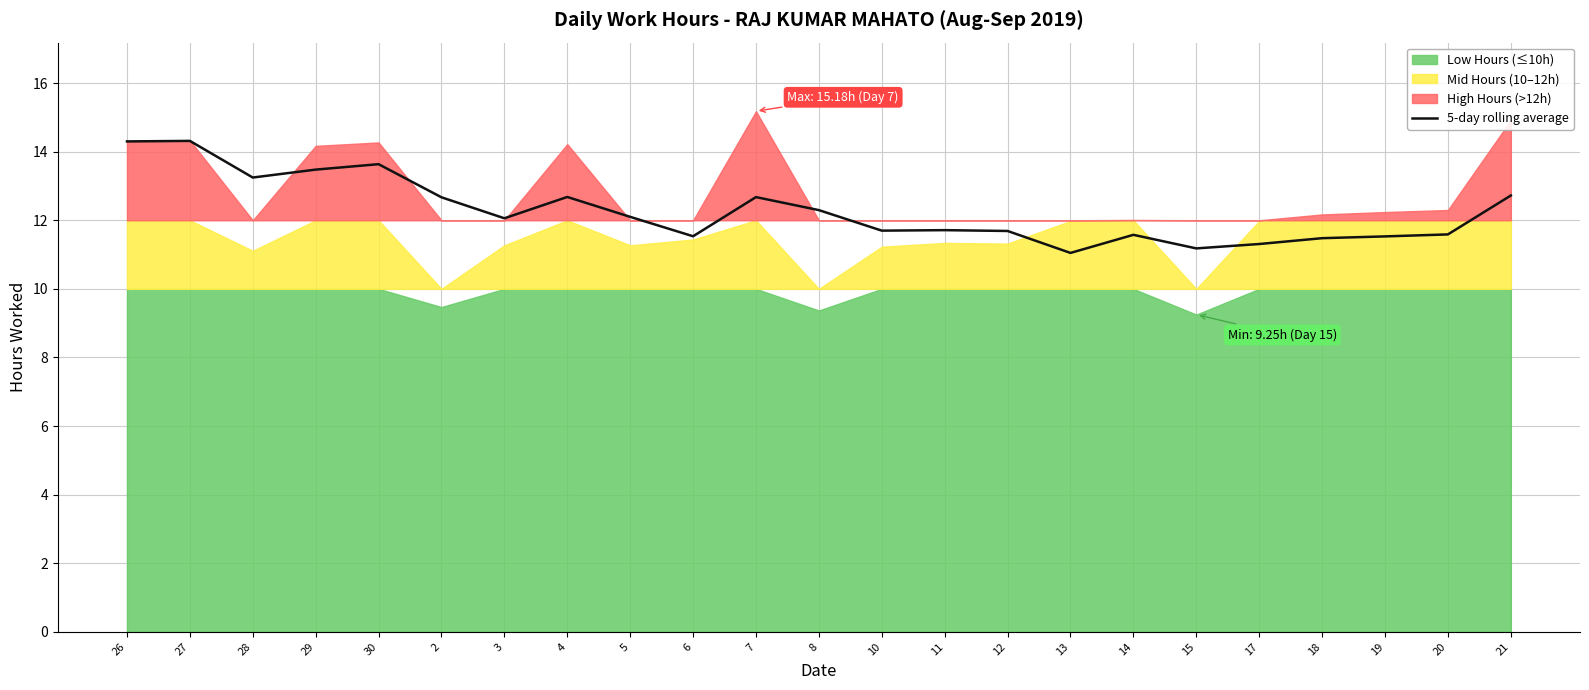

What is the maximum value for 5-day rolling average?

14.3